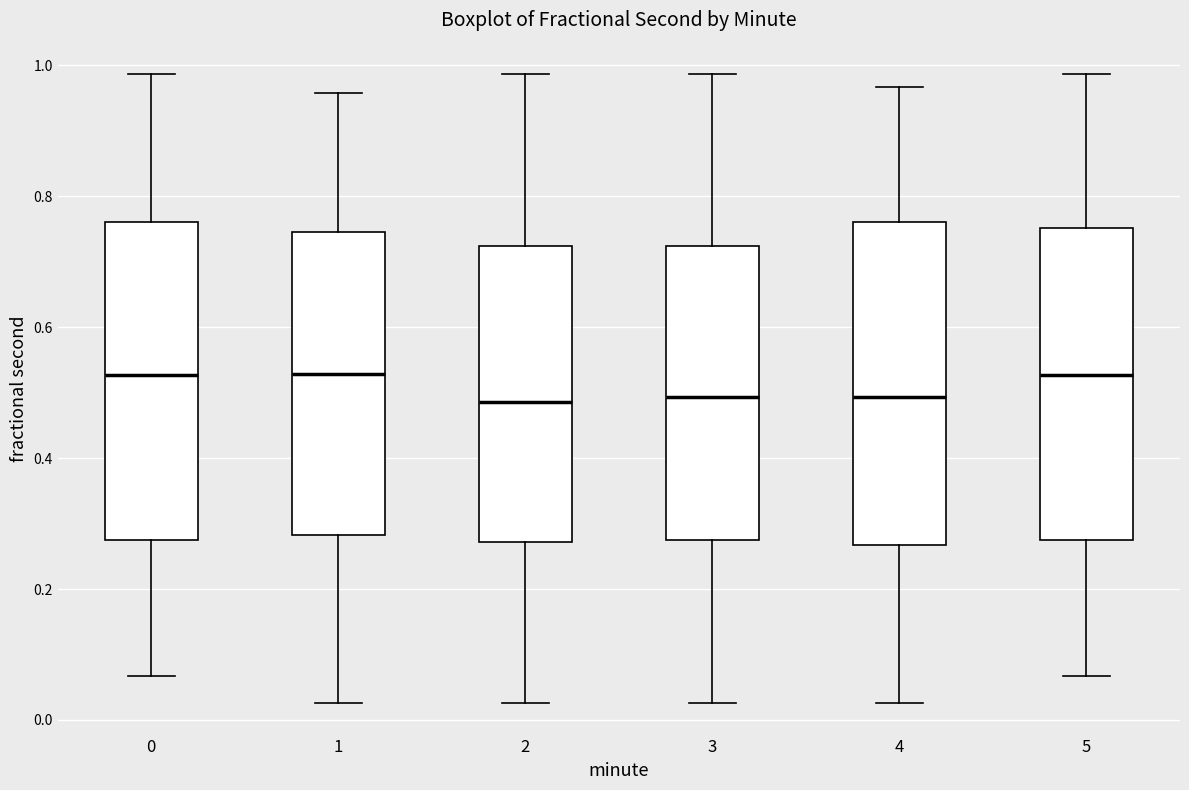

Where is the lower edge of the box at x = 3 on the y-axis? The values are not printed on the chart, so give them approximately, as read against the axis.

0.28